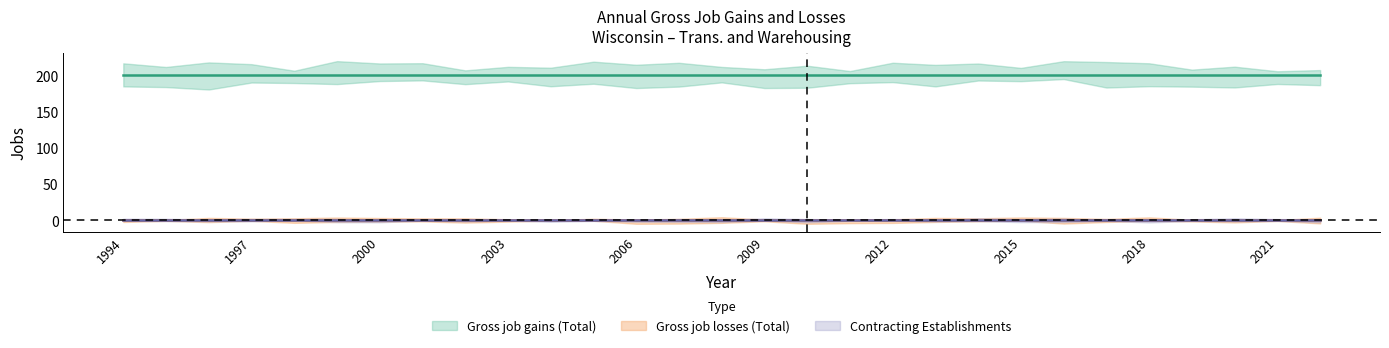

What is the total value across all series at 1998?

200